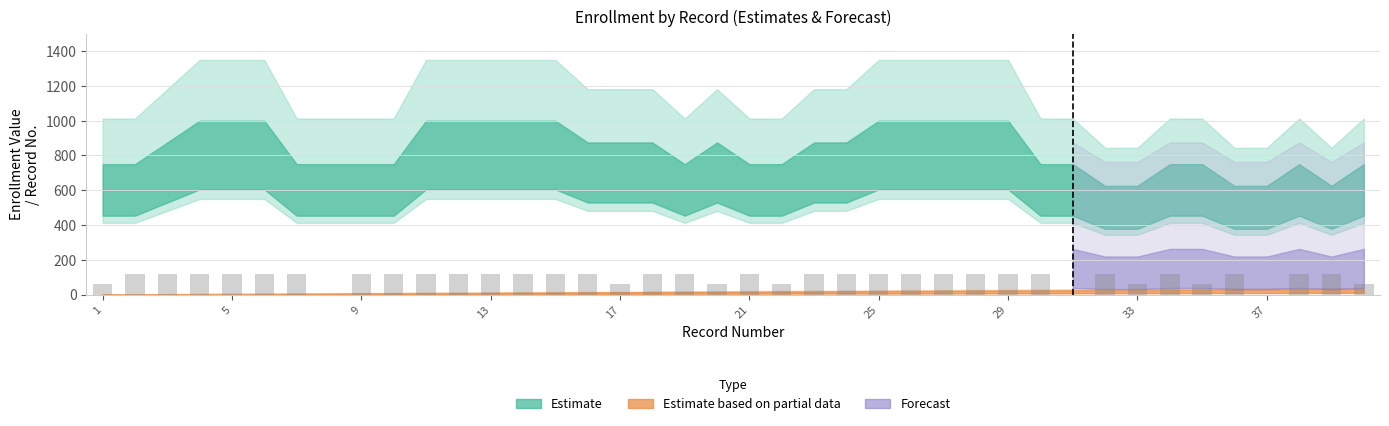

What is the sum of all values?

4020